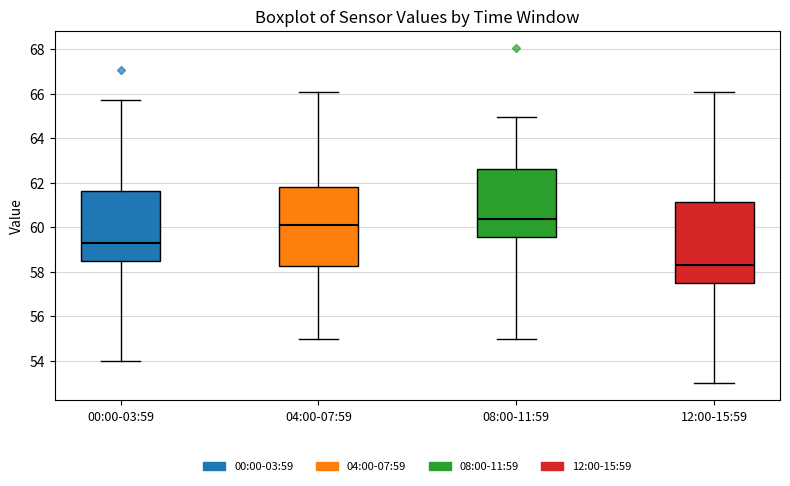

Which box has the highest median line?

08:00-11:59